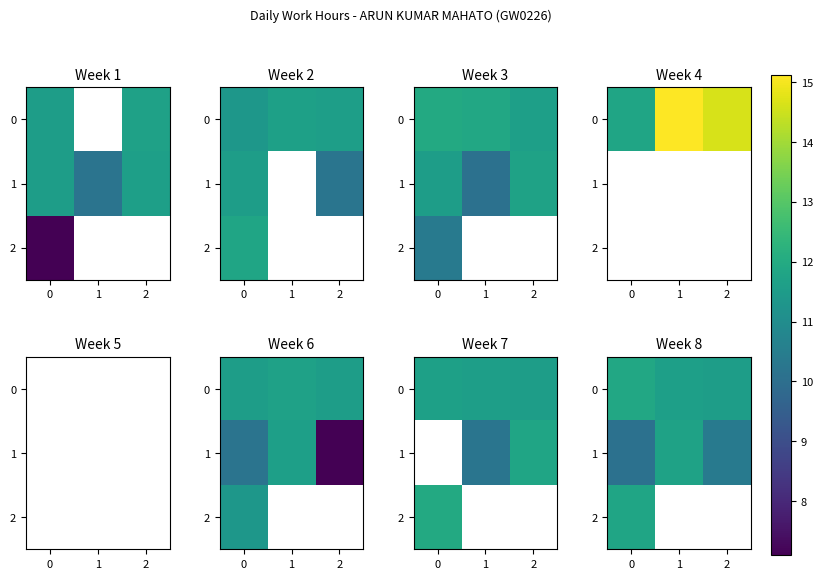

What is the spread (max minus min) of values at 2?

1.2